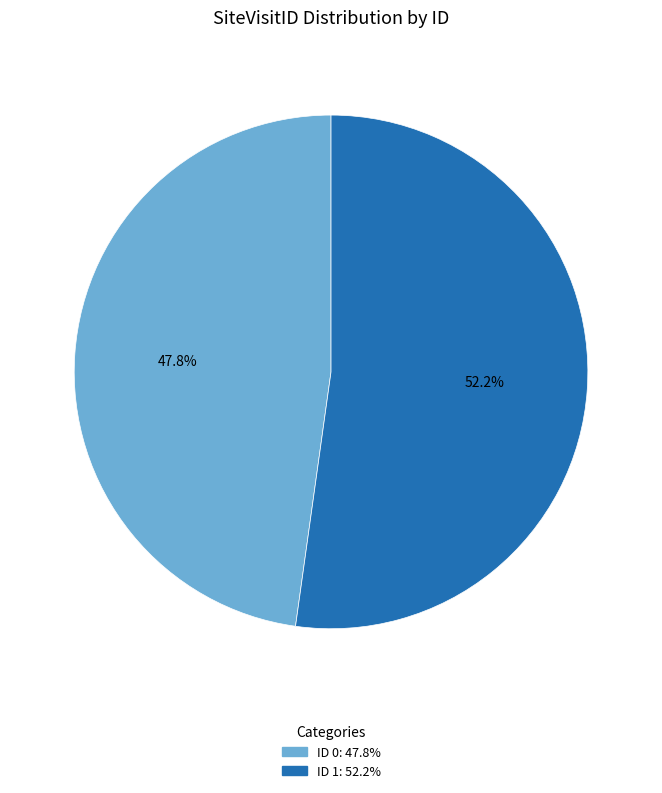

Is there a majority slice in this chart?

Yes